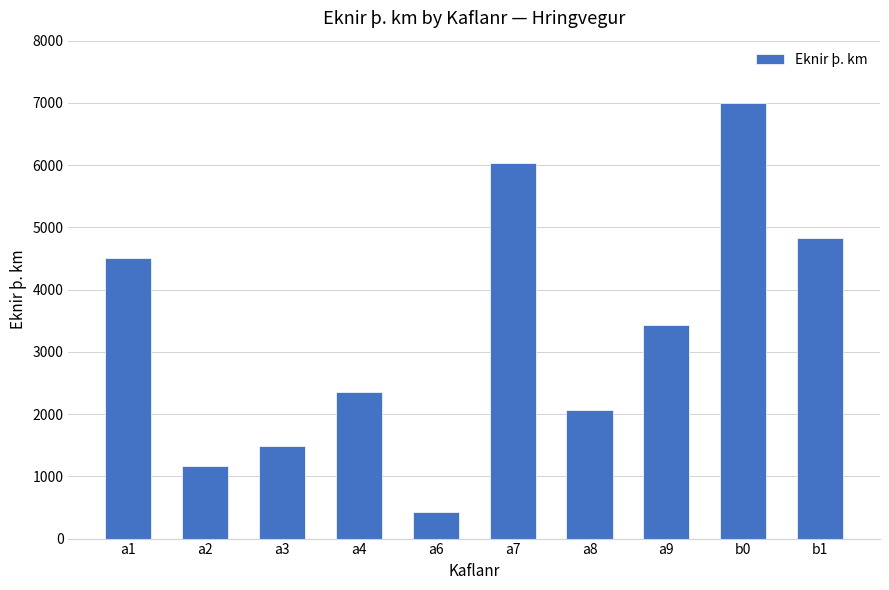

Is it true that the value at a9 is 3435.7?

True